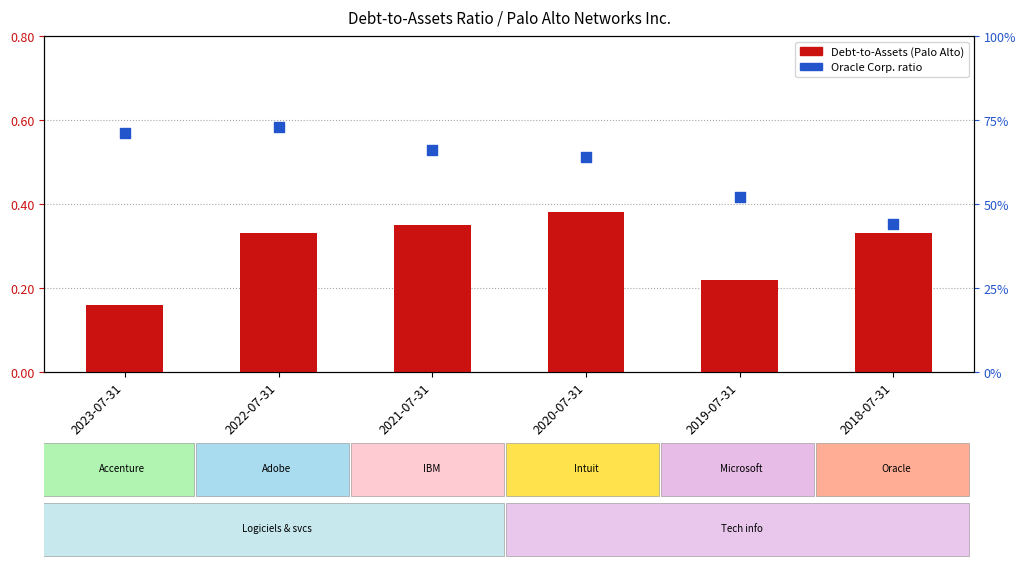

Which series contains the lowest Y value?

Palo Alto Networks